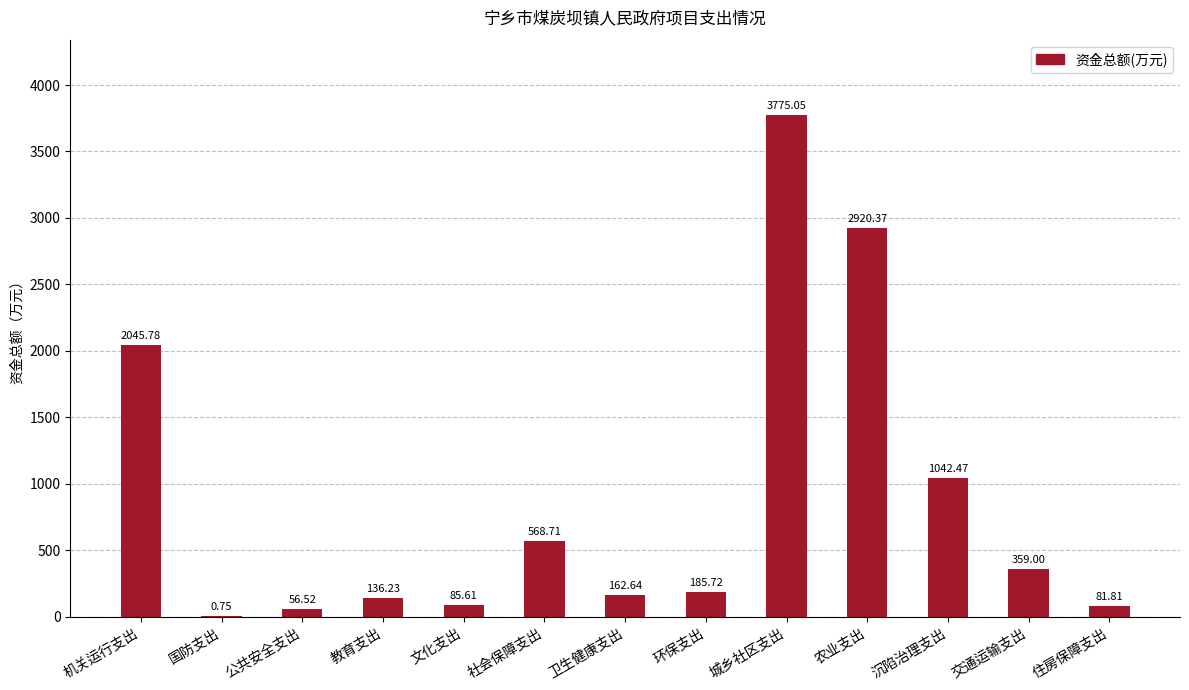

Approximately how many times larger is the value at 环保支出 compared to 卫生健康支出?

1.1